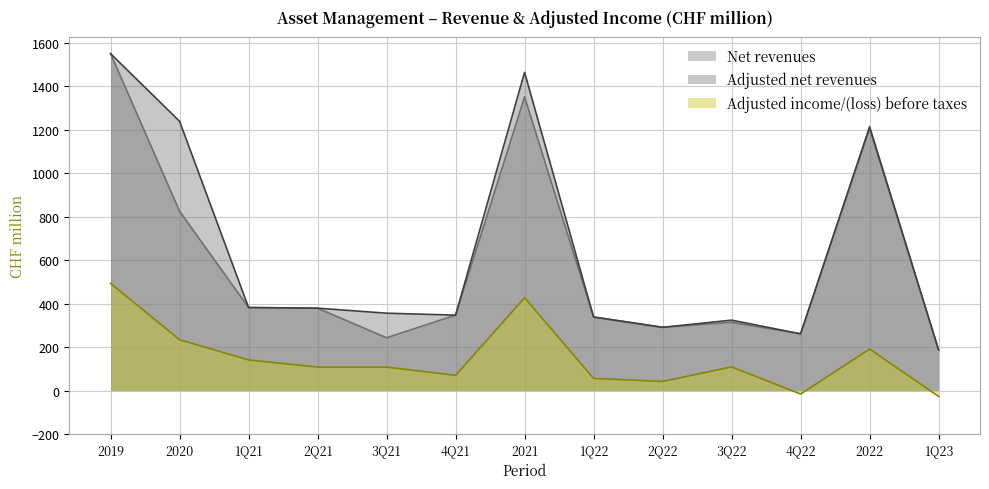

What is the sum of all Adjusted net revenues values?

8332